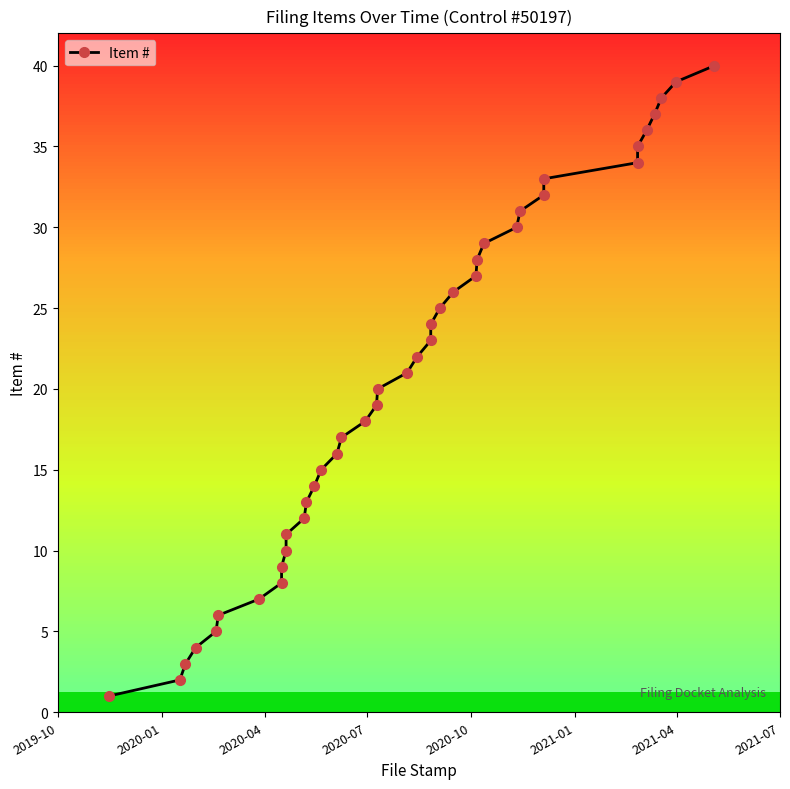

Reading right to left, what are all the values shown in this chart?

40	39	38	37	36	35	34	33	32	31	30	29	28	27	26	25	24	23	22	21	20	19	18	17	16	15	14	13	12	11	10	9	8	7	6	5	4	3	2	1